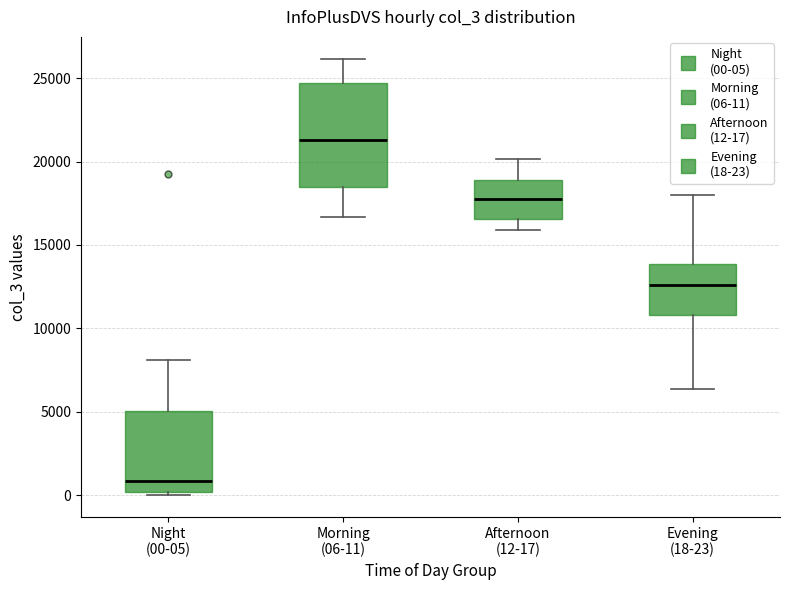

Which box's median line is the highest?

Morning (06-11)